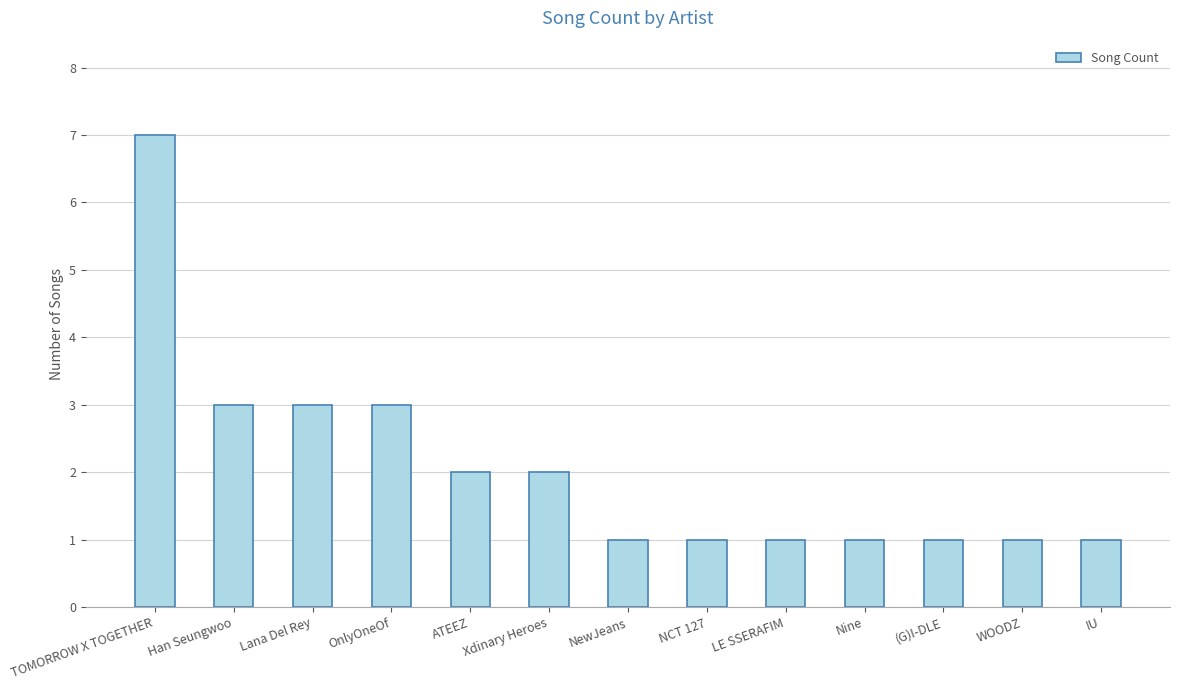

What value does the data have at Nine?

1